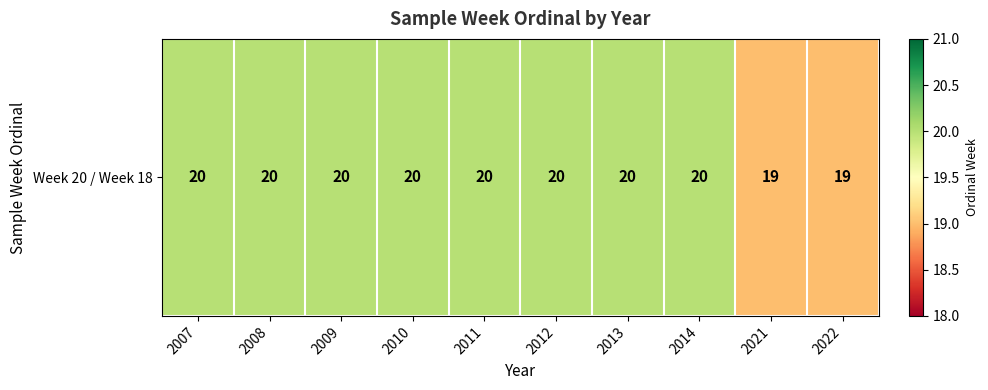

What is the average value?

20